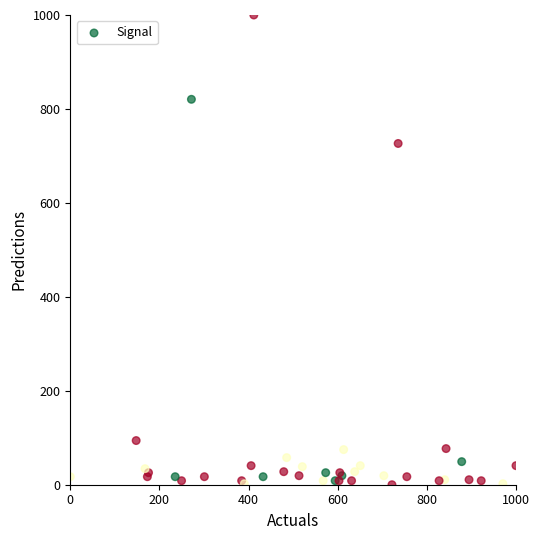

What Y value in the scatter plot is closest to 500?

726.5